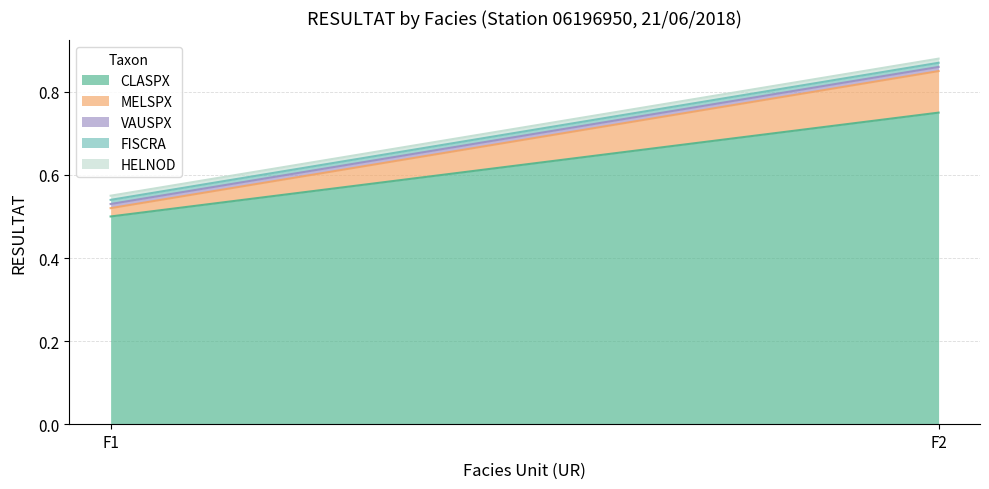

Where is HELNOD nearest to the value 0?

F1